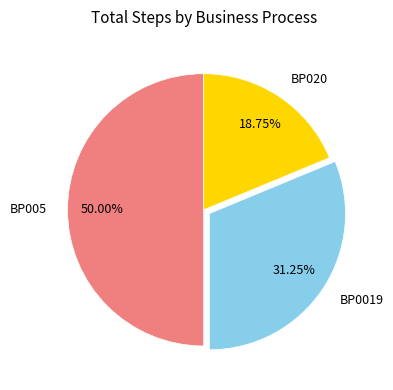

Do BP005 and BP0019 together represent more than half of the pie?

Yes